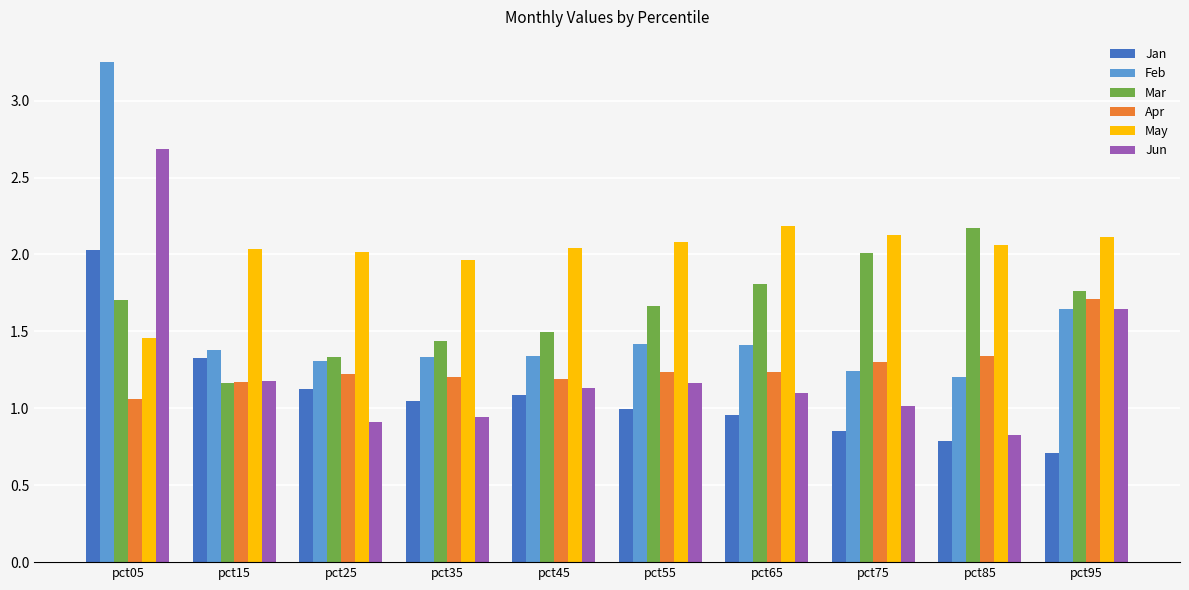

What is the lowest value of the Jun series?

0.8